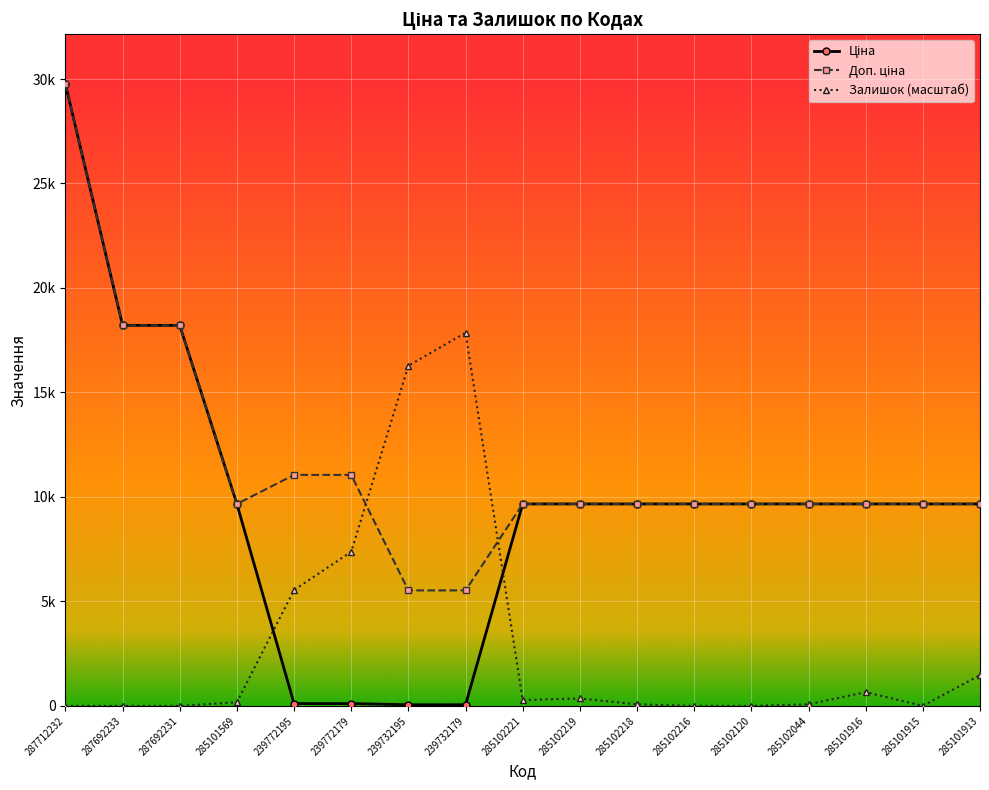

Does the chart have visible grid lines?

Yes